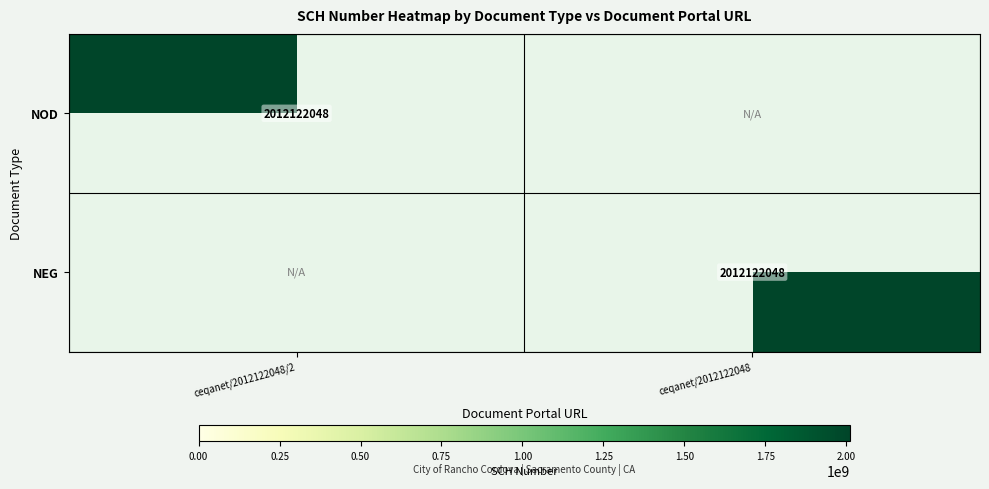

True or false: NEG has a value of 756453960 at ceqanet/2012122048.

False